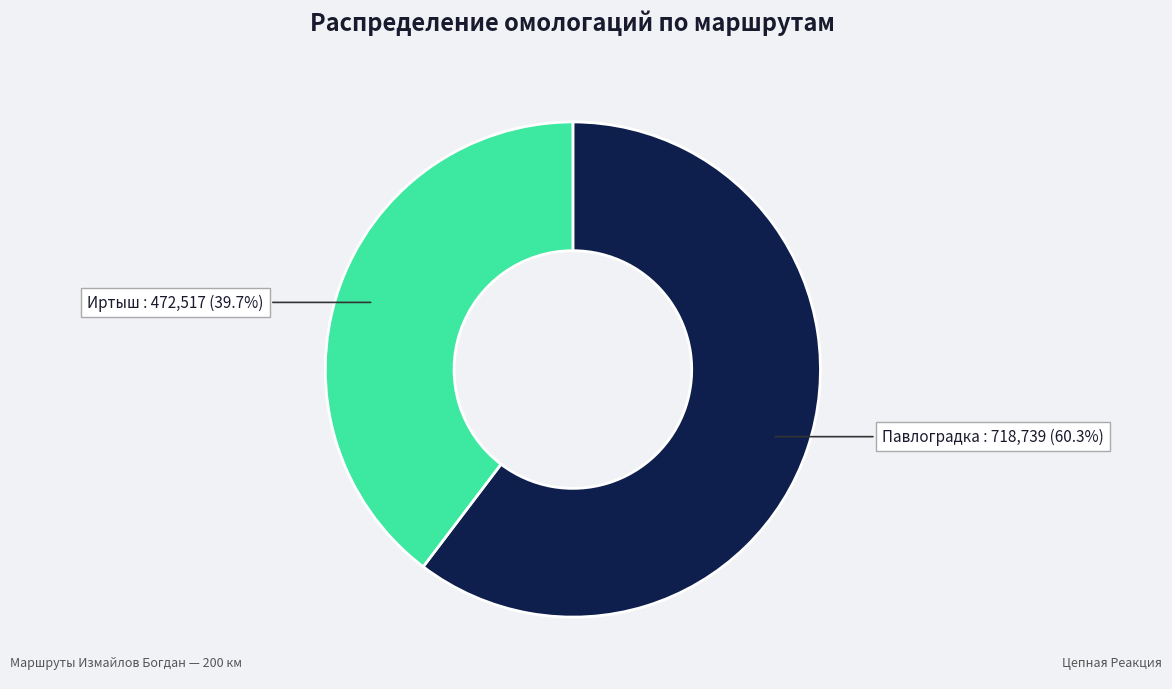

Does any single category account for the majority?

Yes